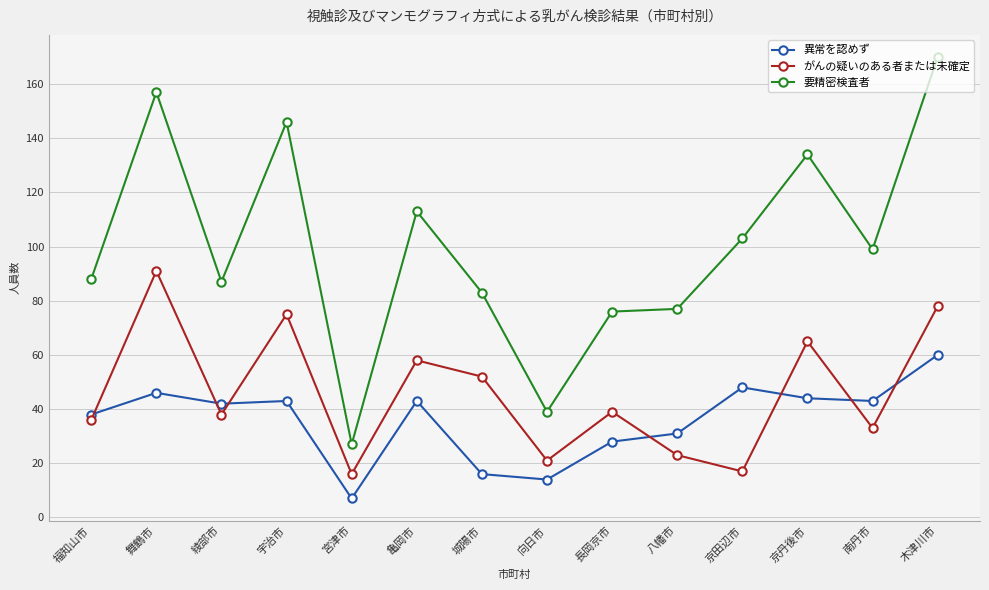

Where do 異常を認めず and がんの疑いのある者または未確定 first cross each other?

福知山市 and 舞鶴市